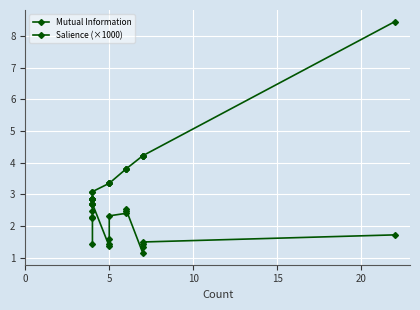

True or false: Salience (×1000) and Mutual Information intersect in this chart.

False